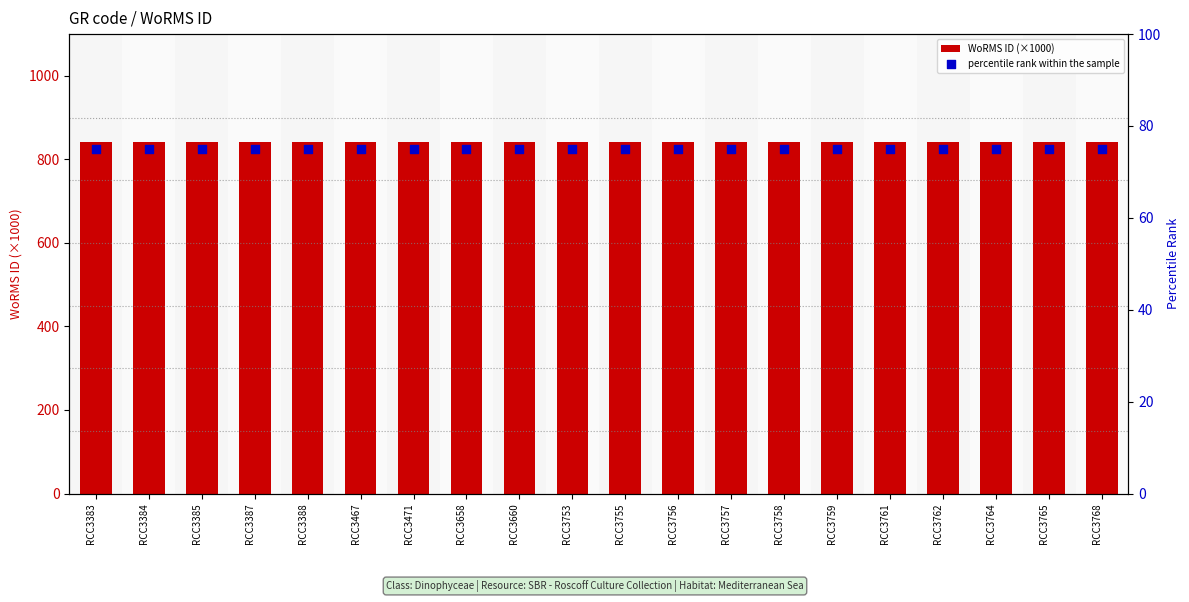

Which series reaches the minimum Y coordinate?

percentile rank within the sample